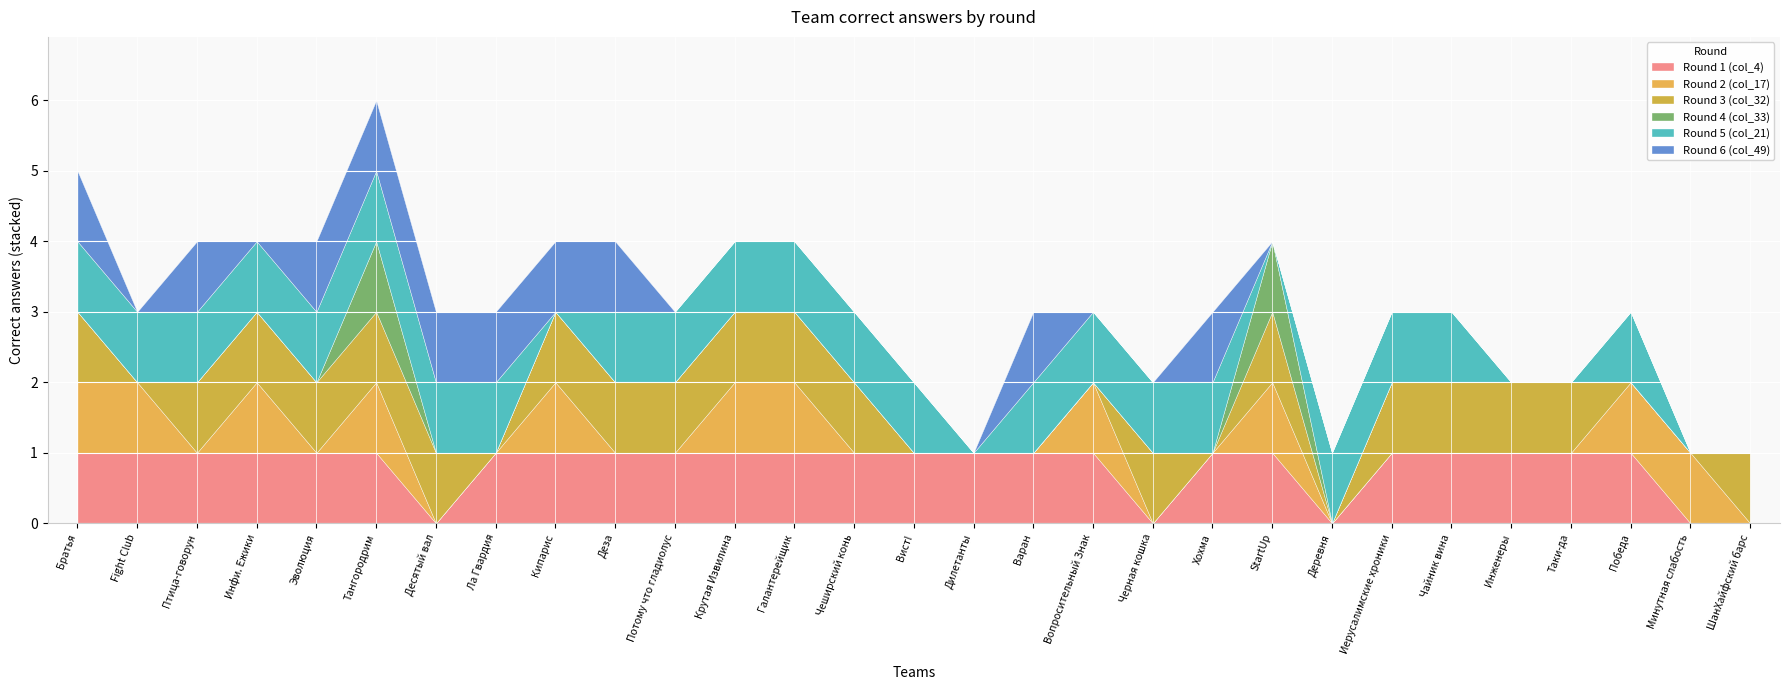

The value of Round 4 (col_33) at Птица-говорун is 0. True or false?

True